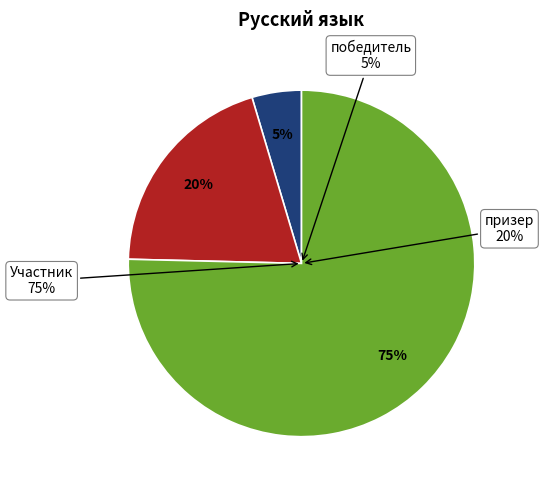

Which slice represents more than half of the pie?

Участник